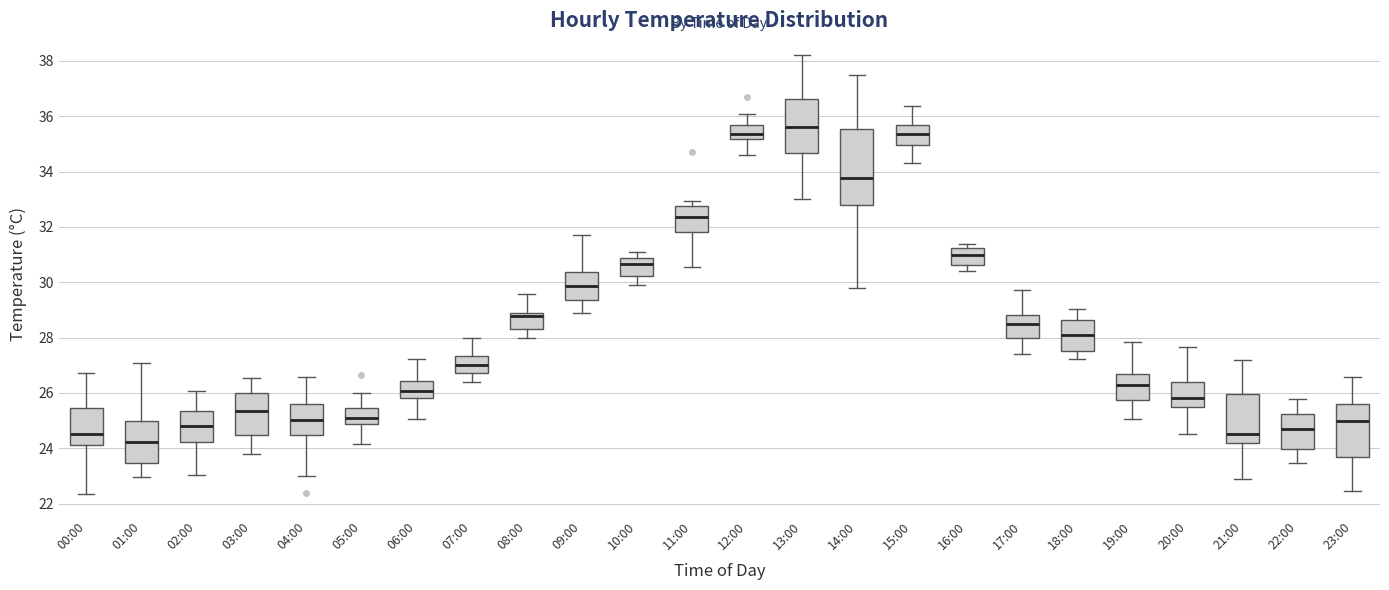

Reading left to right, read every box against the y-axis: the position of its median line, the range the box covers, and the ends of its whiskers. The values are not printed on the chart, so give them approximately, as read against the axis.

00:00: median 24.6, box 24.2 to 25.4, whiskers 22.4 to 26.8
01:00: median 24.2, box 23.4 to 25.0, whiskers 23.0 to 27.0
02:00: median 24.8, box 24.2 to 25.4, whiskers 23.0 to 26.0
03:00: median 25.4, box 24.4 to 26.0, whiskers 23.8 to 26.6
04:00: median 25.0, box 24.4 to 25.6, whiskers 23.0 to 26.6
05:00: median 25.2, box 24.8 to 25.4, whiskers 24.2 to 26.0
06:00: median 26.0, box 25.8 to 26.4, whiskers 25.0 to 27.2
07:00: median 27.0, box 26.8 to 27.4, whiskers 26.4 to 28.0
08:00: median 28.8, box 28.4 to 29.0, whiskers 28.0 to 29.6
09:00: median 29.8, box 29.4 to 30.4, whiskers 29.0 to 31.6
10:00: median 30.6, box 30.2 to 30.8, whiskers 29.8 to 31.0
11:00: median 32.4, box 31.8 to 32.8, whiskers 30.6 to 33.0
12:00: median 35.4, box 35.2 to 35.6, whiskers 34.6 to 36.0
13:00: median 35.6, box 34.6 to 36.6, whiskers 33.0 to 38.2
14:00: median 33.8, box 32.8 to 35.6, whiskers 29.8 to 37.4
15:00: median 35.4, box 35.0 to 35.6, whiskers 34.4 to 36.4
16:00: median 31.0, box 30.6 to 31.2, whiskers 30.4 to 31.4
17:00: median 28.4, box 28.0 to 28.8, whiskers 27.4 to 29.8
18:00: median 28.0, box 27.6 to 28.6, whiskers 27.2 to 29.0
19:00: median 26.2, box 25.8 to 26.6, whiskers 25.0 to 27.8
20:00: median 25.8, box 25.4 to 26.4, whiskers 24.6 to 27.6
21:00: median 24.6, box 24.2 to 26.0, whiskers 22.8 to 27.2
22:00: median 24.8, box 24.0 to 25.2, whiskers 23.4 to 25.8
23:00: median 25.0, box 23.6 to 25.6, whiskers 22.4 to 26.6